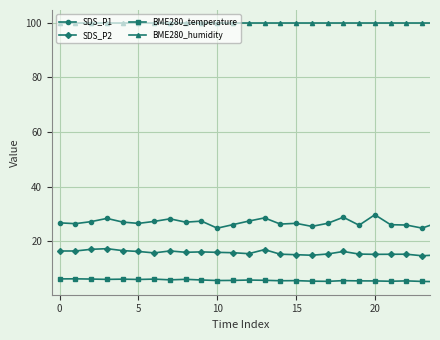

What is the difference between the maximum and minimum values in the SDS_P2 series?

2.6